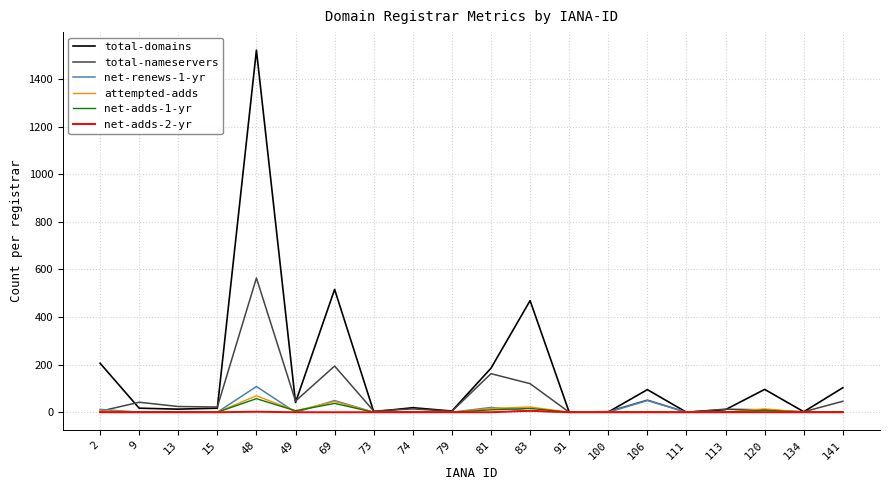

True or false: attempted-adds has a value of 1 at 74.

True